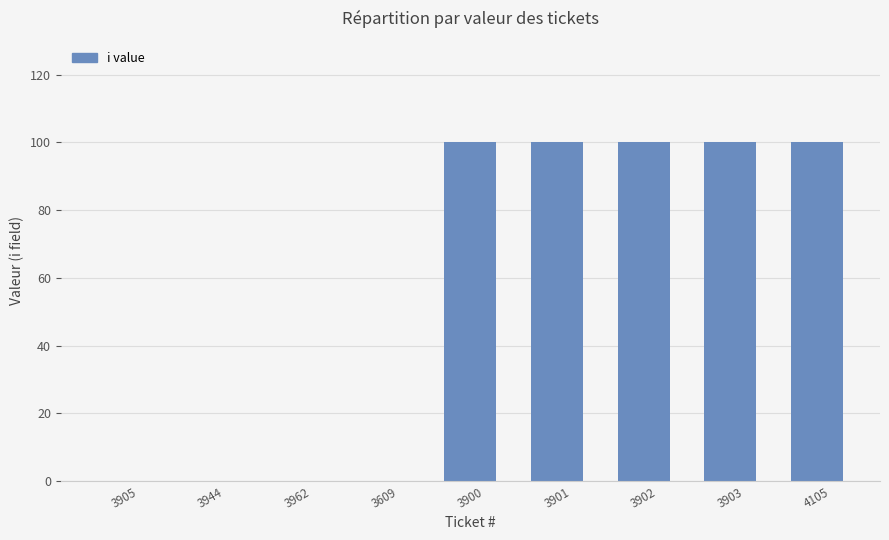

How many values are between 0 and 100?

9